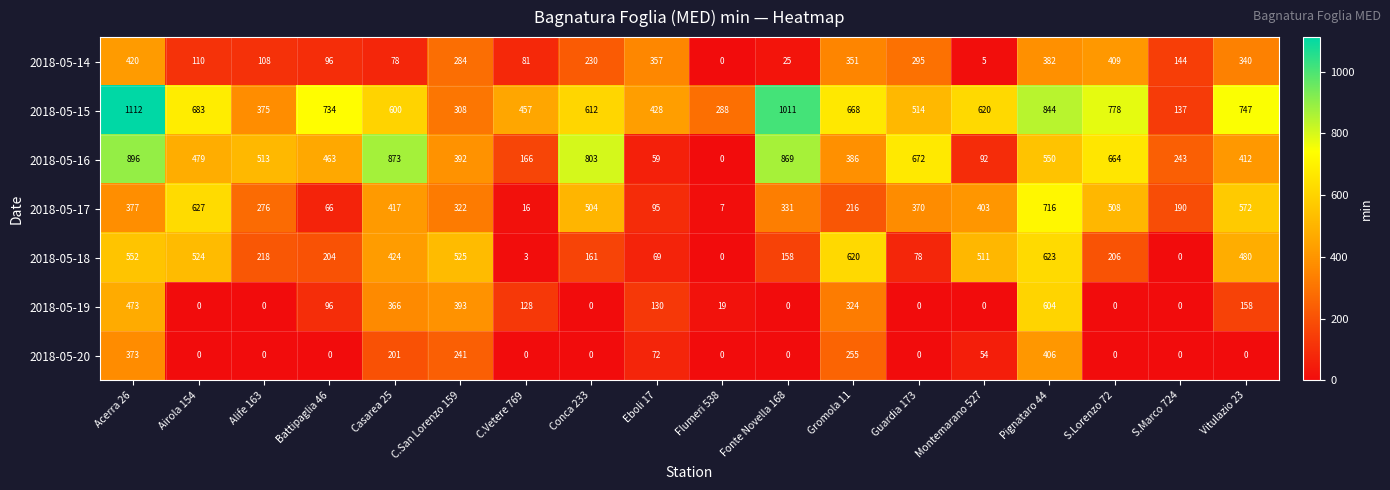

Rank the categories by 2018-05-15 value from highest to lowest.

Acerra 26, Fonte Novella 168, Pignataro 44, S.Lorenzo 72, Vitulazio 23, Battipaglia 46, Airola 154, Gromola 11, Montemarano 527, Conca 233, Casarea 25, Guardia 173, C.Vetere 769, Eboli 17, Alife 163, C.San Lorenzo 159, Flumeri 538, S.Marco 724